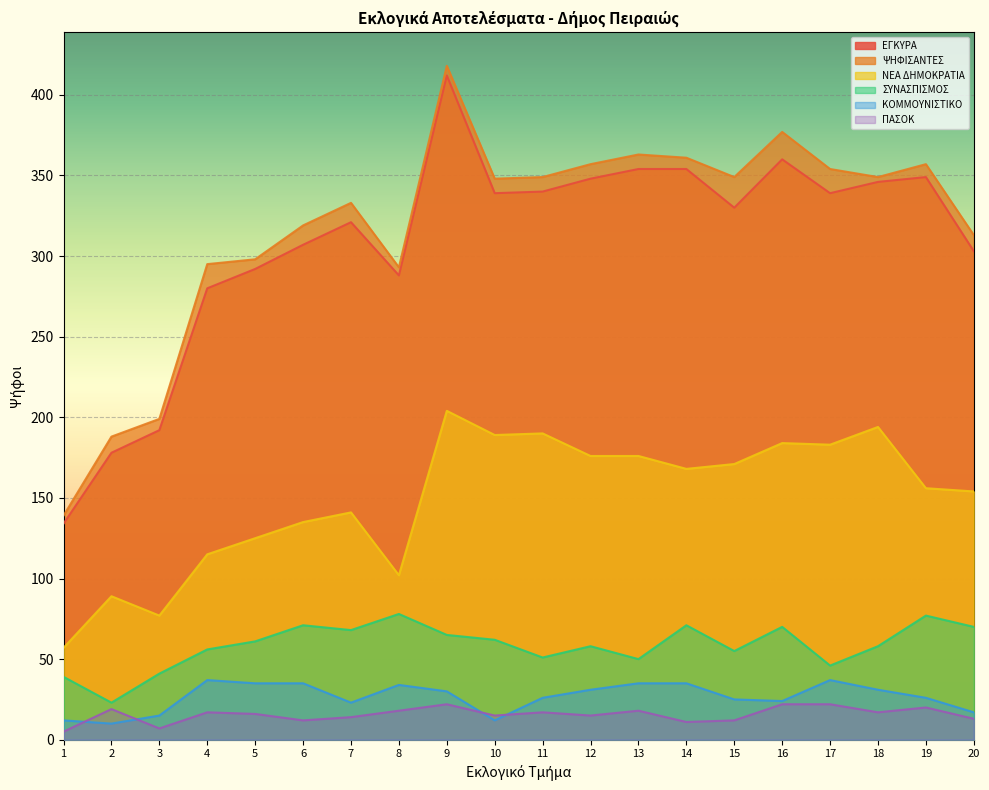

Reading left to right, what are all the values shown in this chart?

ΕΓΚΥΡΑ: 134	178	192	280	292	307	321	288	412	339	340	348	354	354	330	360	339	346	349	303
ΨΗΦΙΣΑΝΤΕΣ: 139	188	199	295	298	319	333	293	418	348	349	357	363	361	349	377	354	349	357	313
ΝΕΑ ΔΗΜΟΚΡΑΤΙΑ: 57	89	77	115	125	135	141	102	204	189	190	176	176	168	171	184	183	194	156	154
ΣΥΝΑΣΠΙΣΜΟΣ: 39	23	41	56	61	71	68	78	65	62	51	58	50	71	55	70	46	58	77	70
ΚΟΜΜΟΥΝΙΣΤΙΚΟ: 12	10	15	37	35	35	23	34	30	12	26	31	35	35	25	24	37	31	26	17
ΠΑΣΟΚ: 5	19	7	17	16	12	14	18	22	15	17	15	18	11	12	22	22	17	20	13